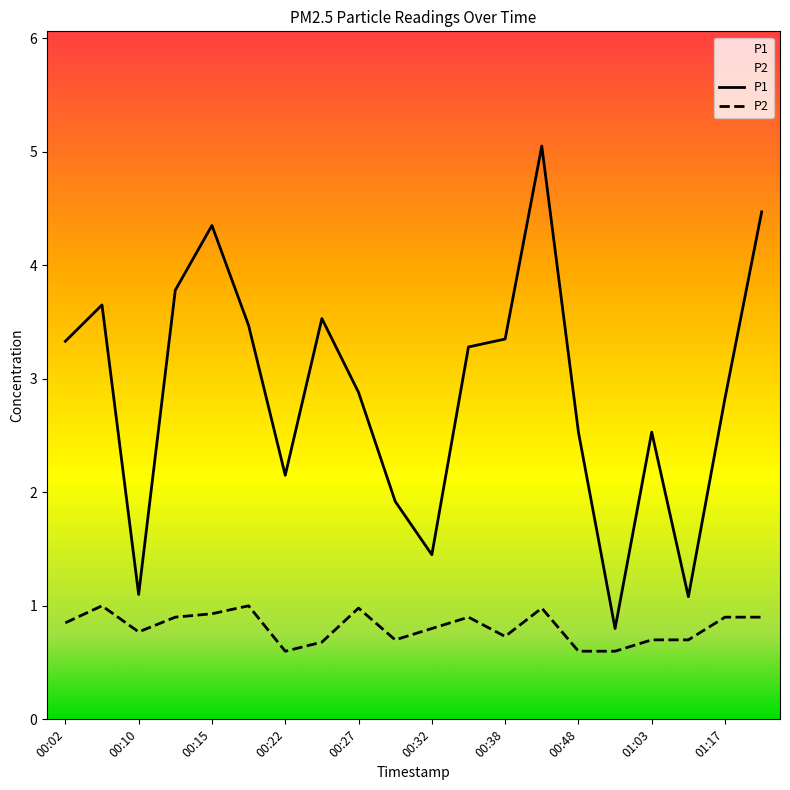

Reading right to left, transcribe all the data shown in this chart.

P1: 01:19=4.5	01:17=2.8	01:09=1.1	01:03=2.5	01:01=0.8	00:48=2.5	00:43=5.0	00:38=3.4	00:35=3.3	00:32=1.4	00:30=1.9	00:27=2.9	00:25=3.5	00:22=2.1	00:17=3.5	00:15=4.3	00:12=3.8	00:10=1.1	00:07=3.6	00:02=3.3
P2: 01:19=0.9	01:17=0.9	01:09=0.7	01:03=0.7	01:01=0.6	00:48=0.6	00:43=1.0	00:38=0.7	00:35=0.9	00:32=0.8	00:30=0.7	00:27=1.0	00:25=0.7	00:22=0.6	00:17=1.0	00:15=0.9	00:12=0.9	00:10=0.8	00:07=1.0	00:02=0.8